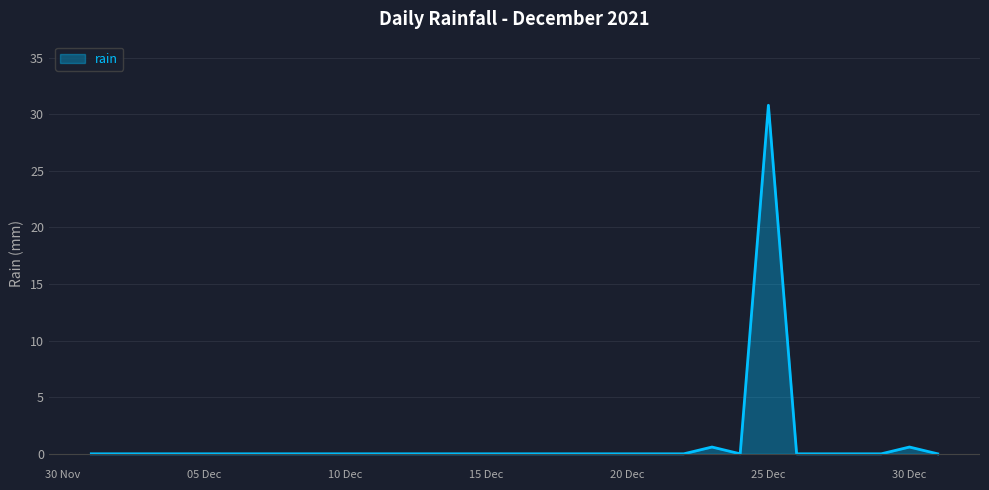

What is the greatest value displayed?

30.8